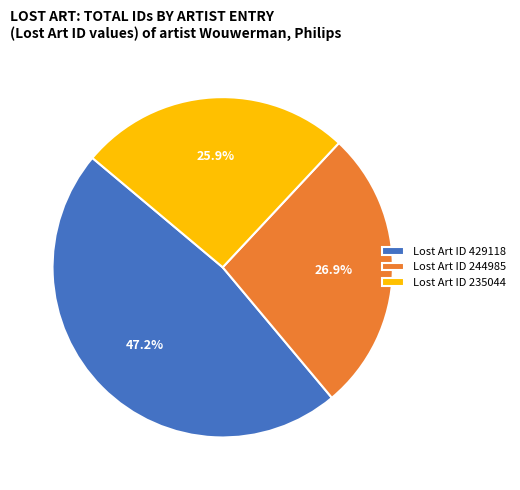

How much of the chart is everything except Lost Art ID 429118?

52.8%